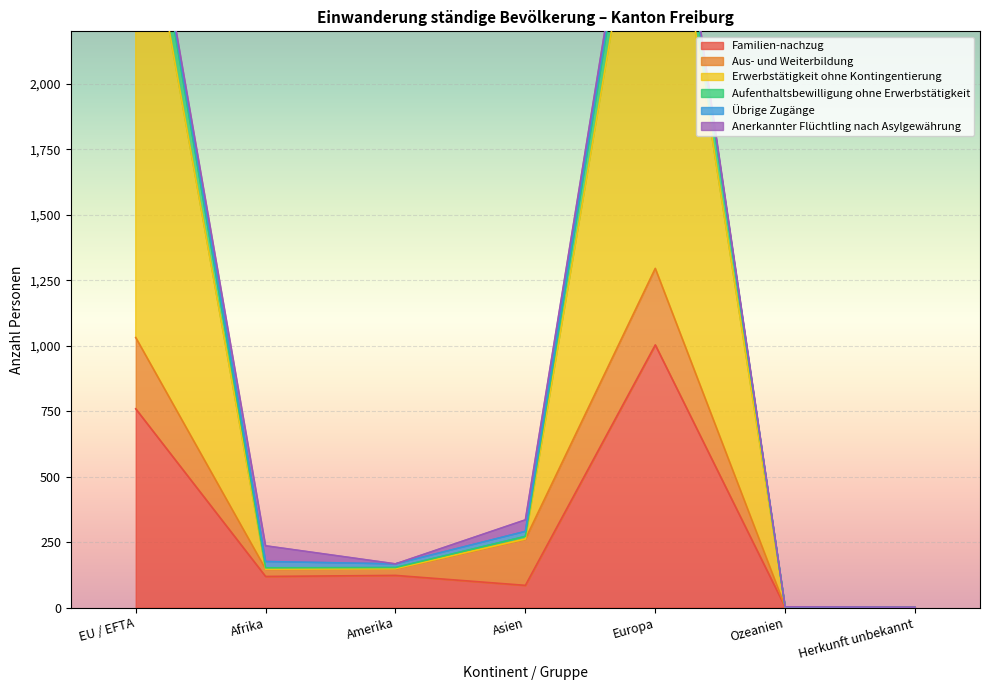

True or false: Erwerbstätigkeit ohne Kontingentierung has a value of 1 at Herkunft unbekannt.

True